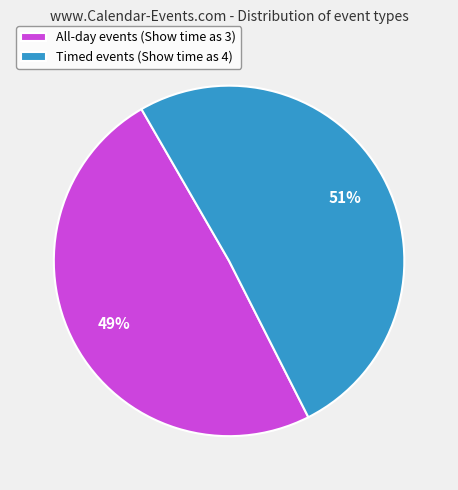

Do Timed events (Show time as 4) and All-day events (Show time as 3) together represent more than half of the pie?

Yes